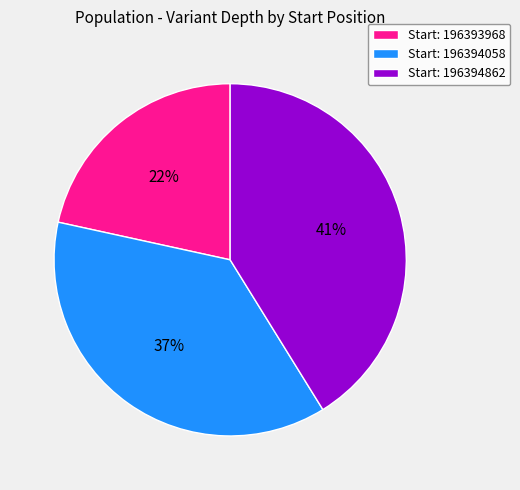

To the nearest percent, what is the average slice percentage?

33%